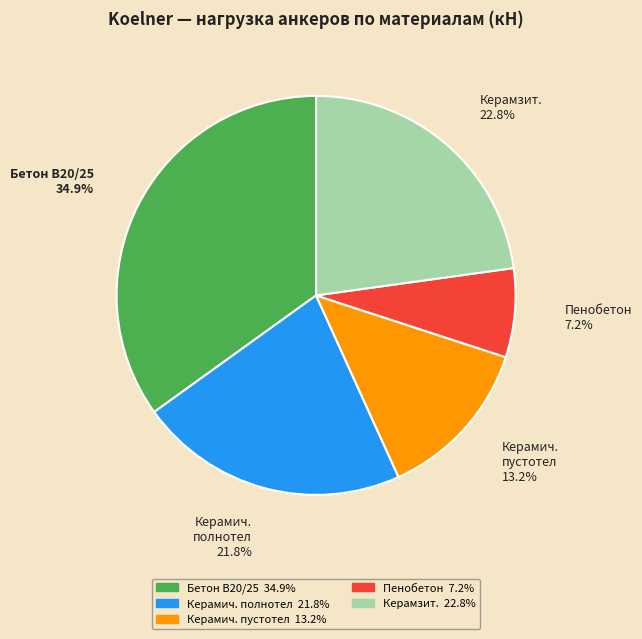

Does Бетон B20/25 account for over 50% of the chart?

No